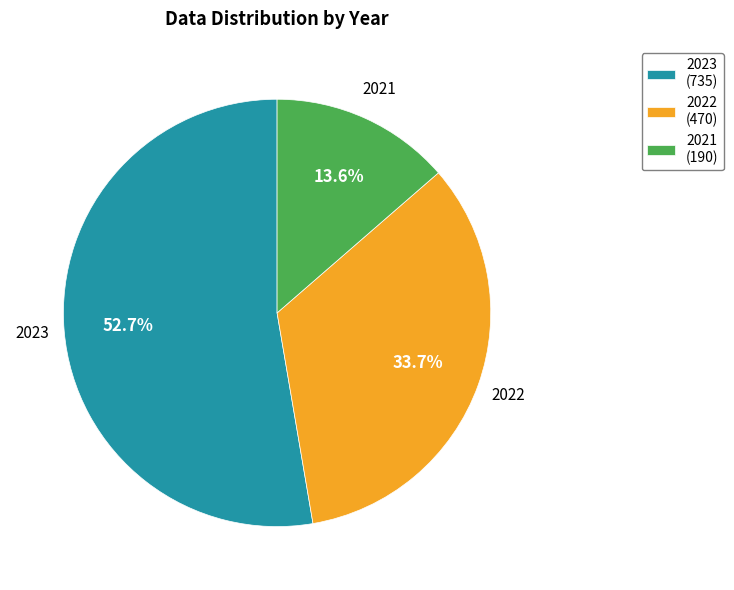

To the nearest percent, what percentage of the pie is 2022?

34%